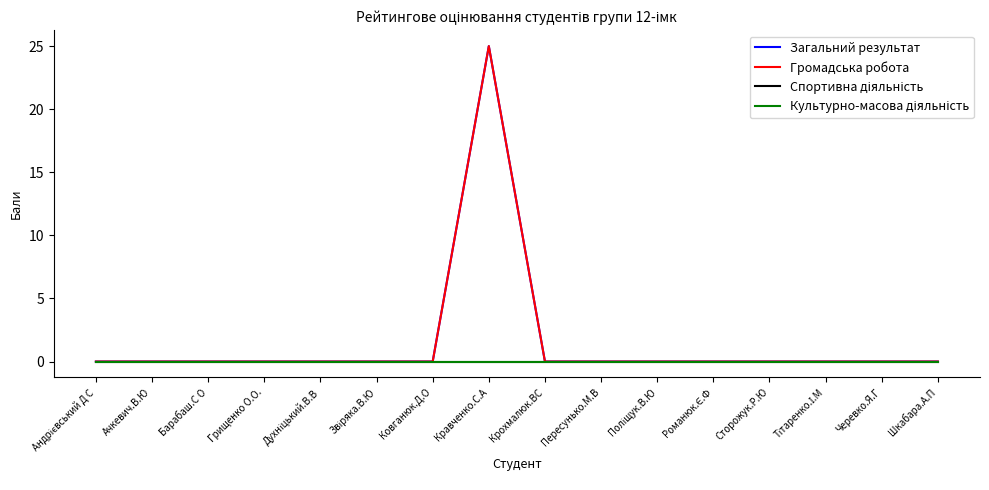

Reading right to left, list all the values displayed in this chart.

Загальний результат: Шкабара.А.П=0	Черевко.Я.Г=0	Тітаренко.І.М=0	Сторожук.Р.Ю=0	Романюк.Є.Ф=0	Поліщук.В.Ю=0	Пересунько.М.В=0	Крохмалюк.ВС=0	Кравченко.С.А=25	Ковганюк.Д.О=0	Звіряка.В.Ю=0	Духніцький.В.В=0	Грищенко О.О.=0	Барабаш.С О=0	Ачкевич.В.Ю=0	Андрієвський Д С=0
Громадська робота: Шкабара.А.П=0	Черевко.Я.Г=0	Тітаренко.І.М=0	Сторожук.Р.Ю=0	Романюк.Є.Ф=0	Поліщук.В.Ю=0	Пересунько.М.В=0	Крохмалюк.ВС=0	Кравченко.С.А=25	Ковганюк.Д.О=0	Звіряка.В.Ю=0	Духніцький.В.В=0	Грищенко О.О.=0	Барабаш.С О=0	Ачкевич.В.Ю=0	Андрієвський Д С=0
Спортивна діяльність: Шкабара.А.П=0	Черевко.Я.Г=0	Тітаренко.І.М=0	Сторожук.Р.Ю=0	Романюк.Є.Ф=0	Поліщук.В.Ю=0	Пересунько.М.В=0	Крохмалюк.ВС=0	Кравченко.С.А=0	Ковганюк.Д.О=0	Звіряка.В.Ю=0	Духніцький.В.В=0	Грищенко О.О.=0	Барабаш.С О=0	Ачкевич.В.Ю=0	Андрієвський Д С=0
Культурно-масова діяльність: Шкабара.А.П=0	Черевко.Я.Г=0	Тітаренко.І.М=0	Сторожук.Р.Ю=0	Романюк.Є.Ф=0	Поліщук.В.Ю=0	Пересунько.М.В=0	Крохмалюк.ВС=0	Кравченко.С.А=0	Ковганюк.Д.О=0	Звіряка.В.Ю=0	Духніцький.В.В=0	Грищенко О.О.=0	Барабаш.С О=0	Ачкевич.В.Ю=0	Андрієвський Д С=0